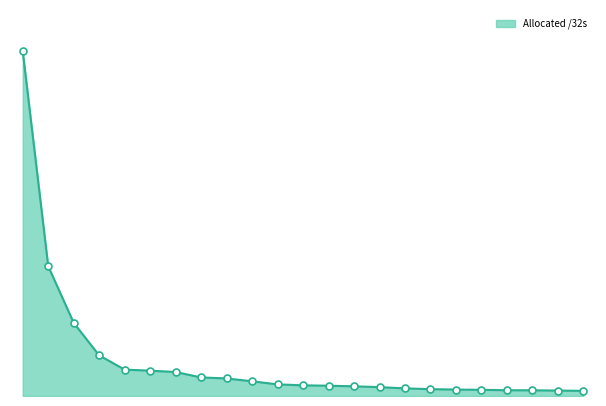

Does the chart have visible grid lines?

No